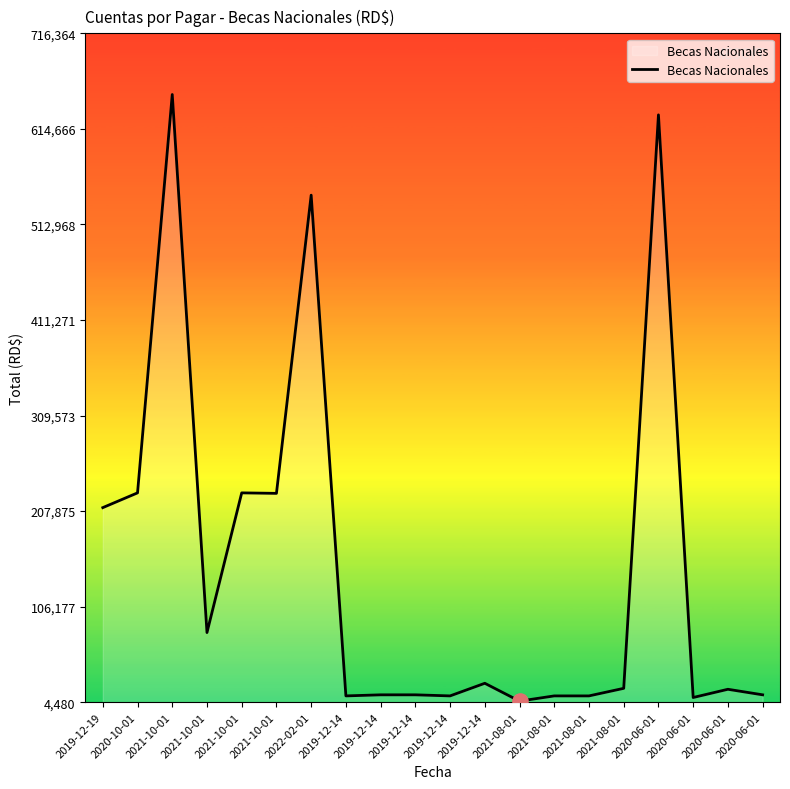

Does the chart have visible grid lines?

No